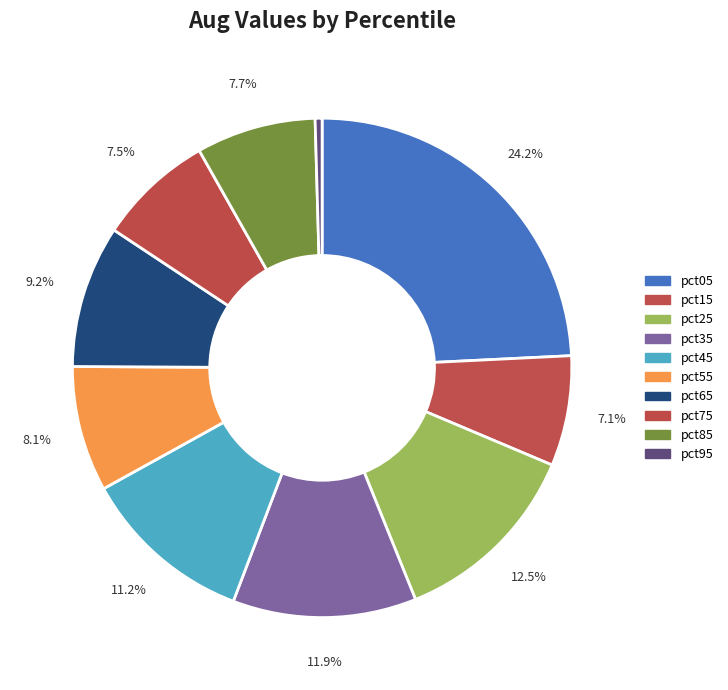

Combined, what portion of the pie is pct25 and pct95?

13.0%